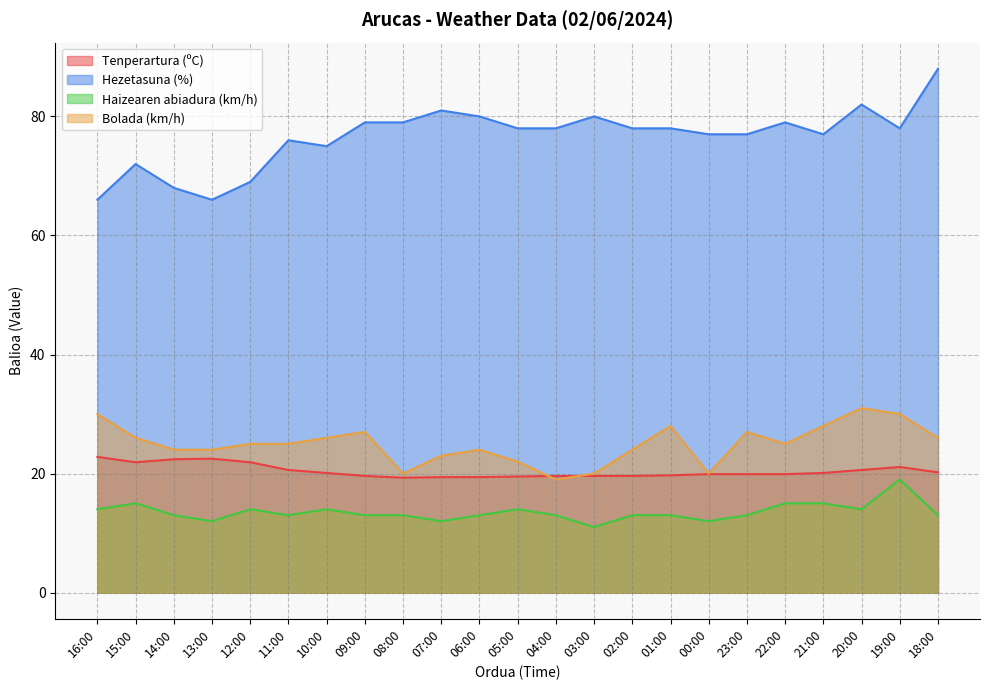

What is the label of the 10th point from the right?

03:00